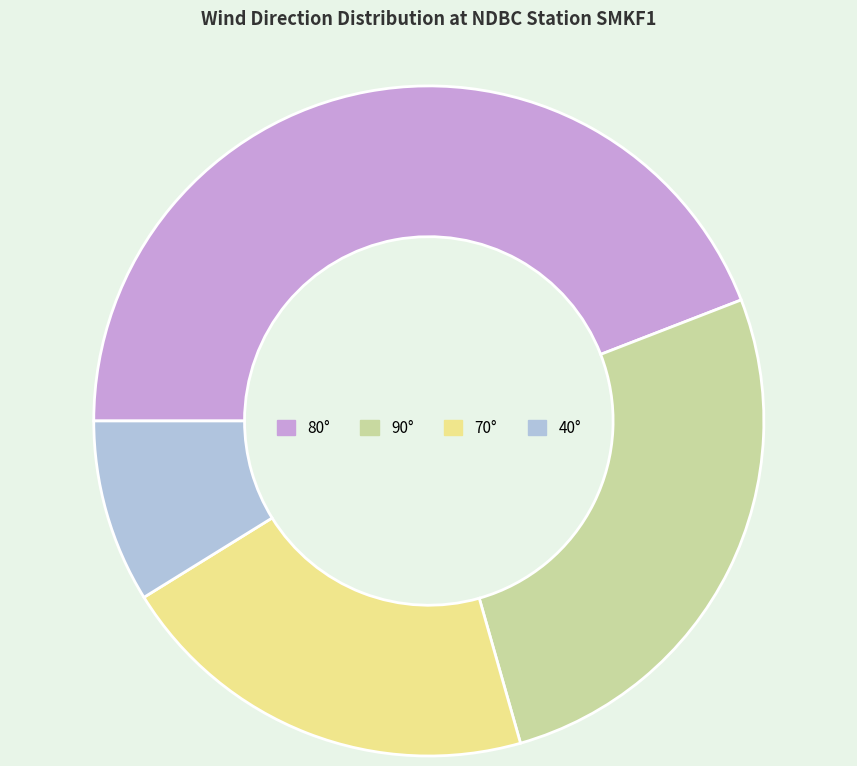

Combined, do 70° and 80° account for over 50%?

Yes